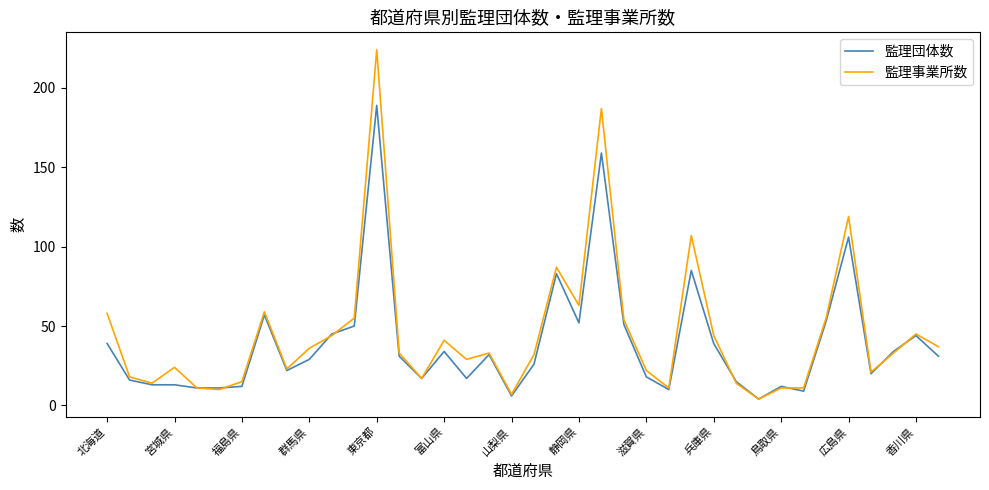

Which series has the widest spread of values?

監理事業所数